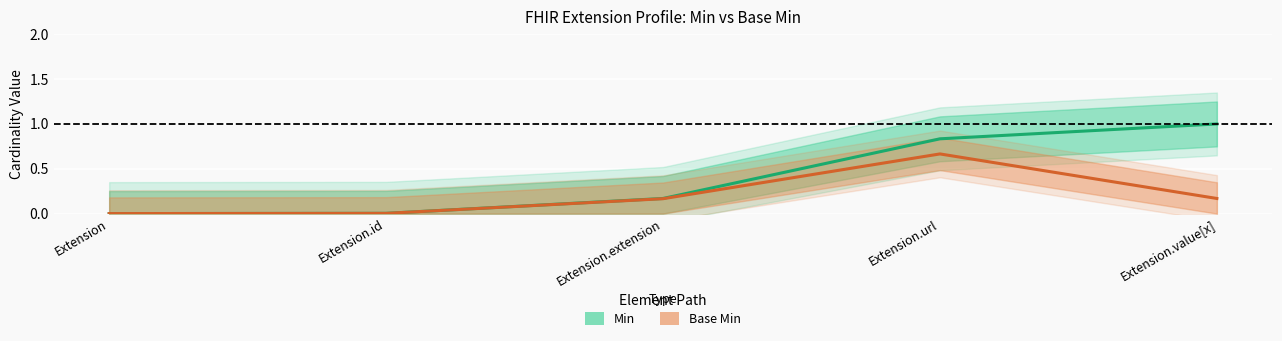

Reading left to right, extract all data points from this chart.

Min: 0.0	0.0	0.2	0.8	1.0
Base Min: 0.0	0.0	0.2	0.7	0.2